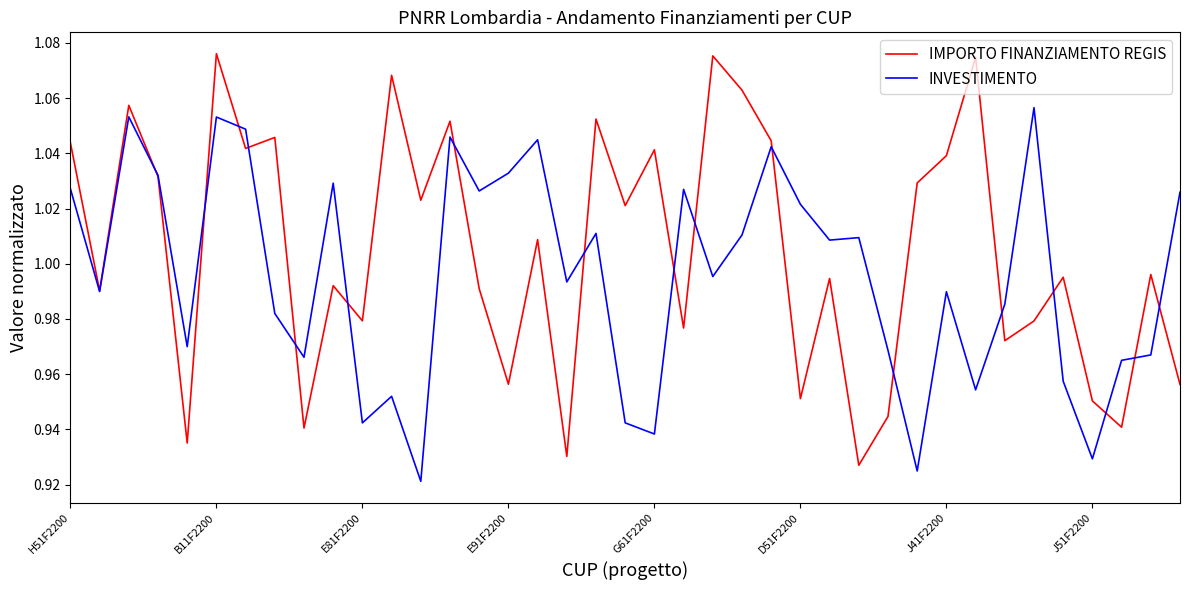

List the series in order of their peak value, highest first.

IMPORTO FINANZIAMENTO REGIS, INVESTIMENTO